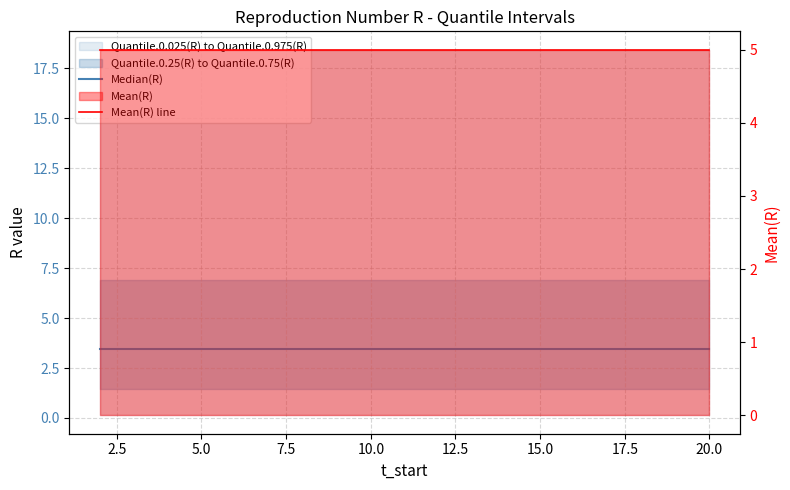

Reading left to right, what are all the values shown in this chart?

Median(R): 3.5	3.5	3.5	3.5	3.5	3.5	3.5	3.5	3.5	3.5	3.5	3.5	3.5	3.5	3.5	3.5	3.5	3.5	3.5
Mean(R) line: 5.0	5.0	5.0	5.0	5.0	5.0	5.0	5.0	5.0	5.0	5.0	5.0	5.0	5.0	5.0	5.0	5.0	5.0	5.0